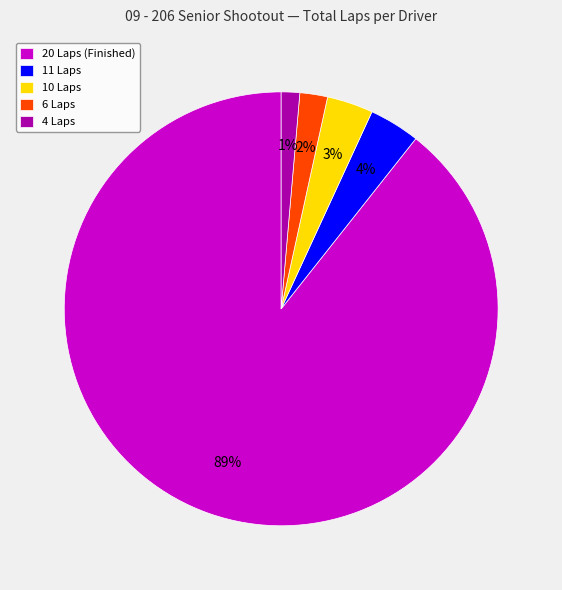

Which has a higher value, 20 Laps (Finished) or 4 Laps?

20 Laps (Finished)